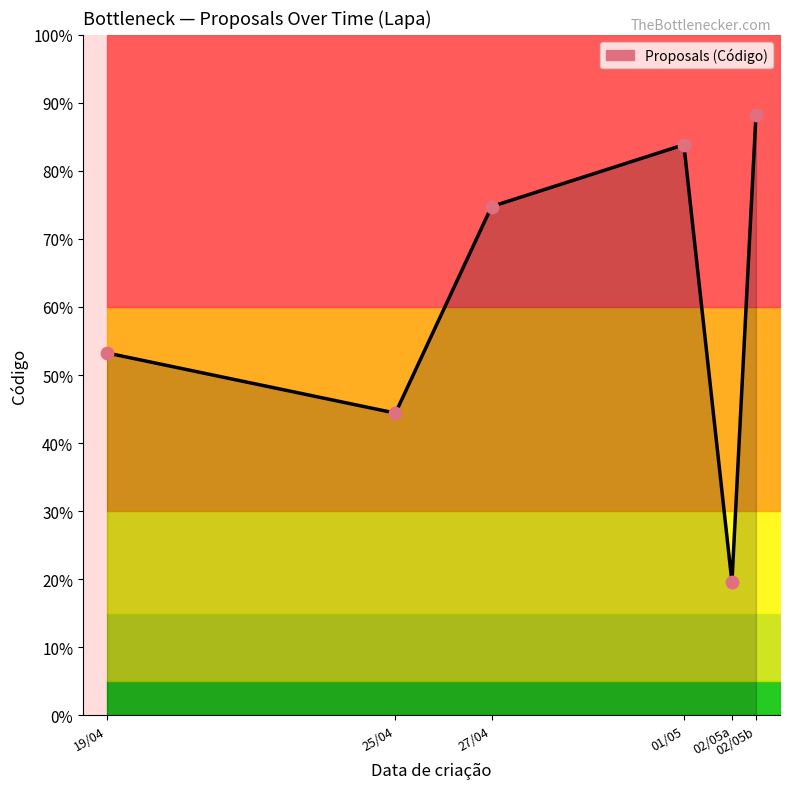

Approximately how many times larger is the value at 01/05 compared to 25/04?

1.9